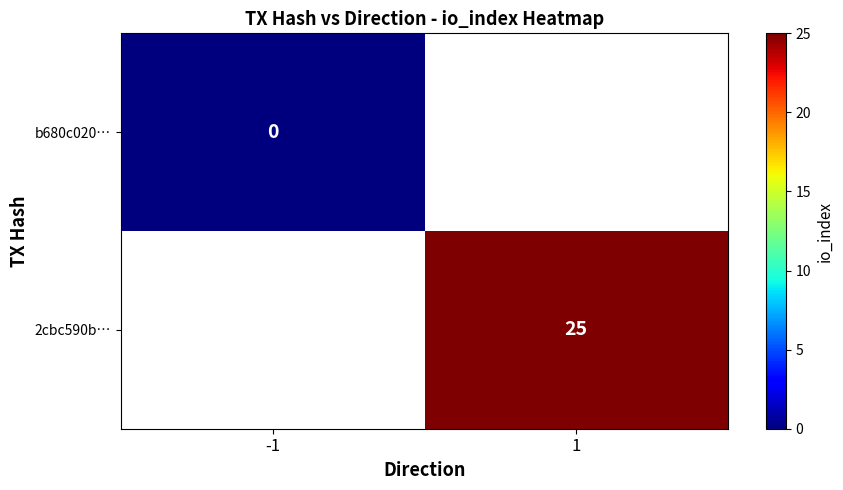

How many series are shown in this chart?

2